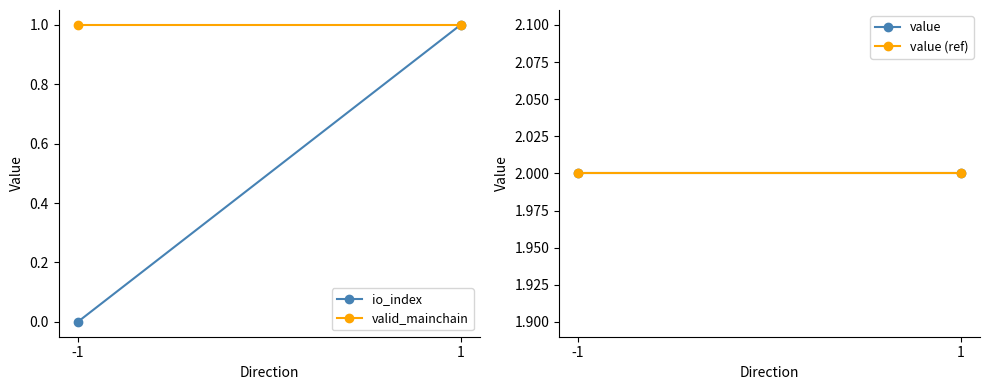

True or false: io_index has a value of 0.7 at 1.

False